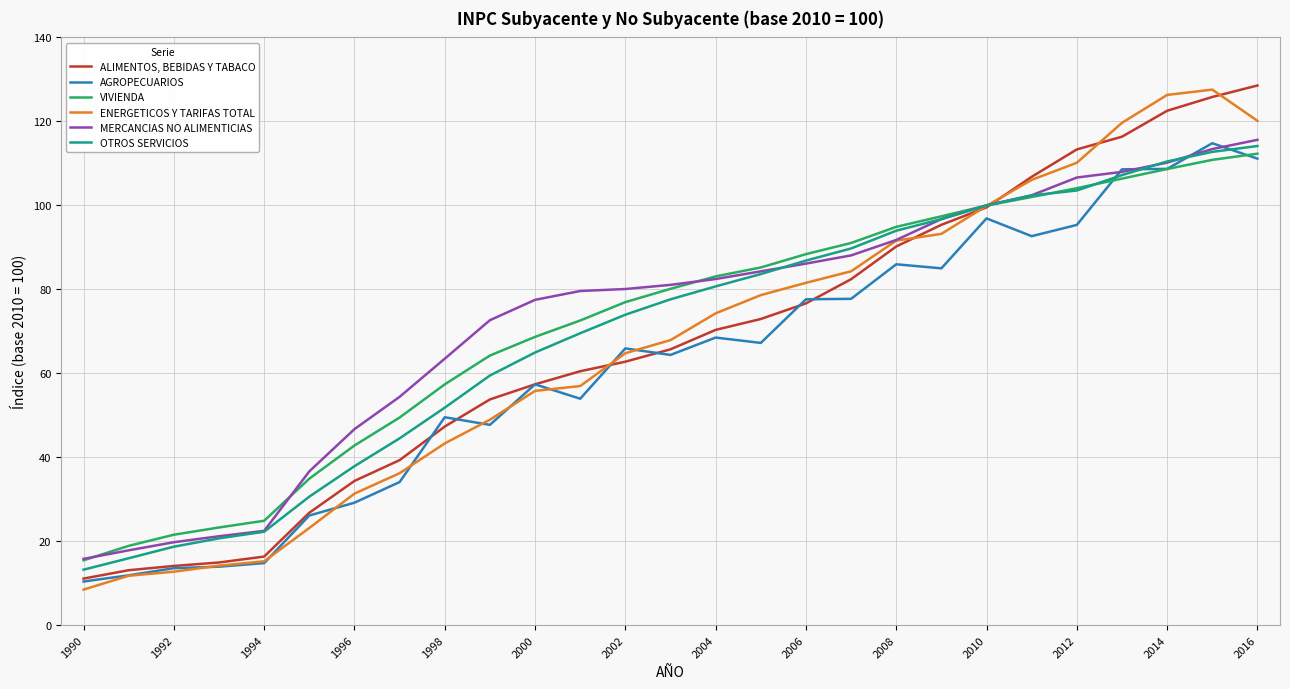

How many values in the OTROS SERVICIOS series exceed 77?

14